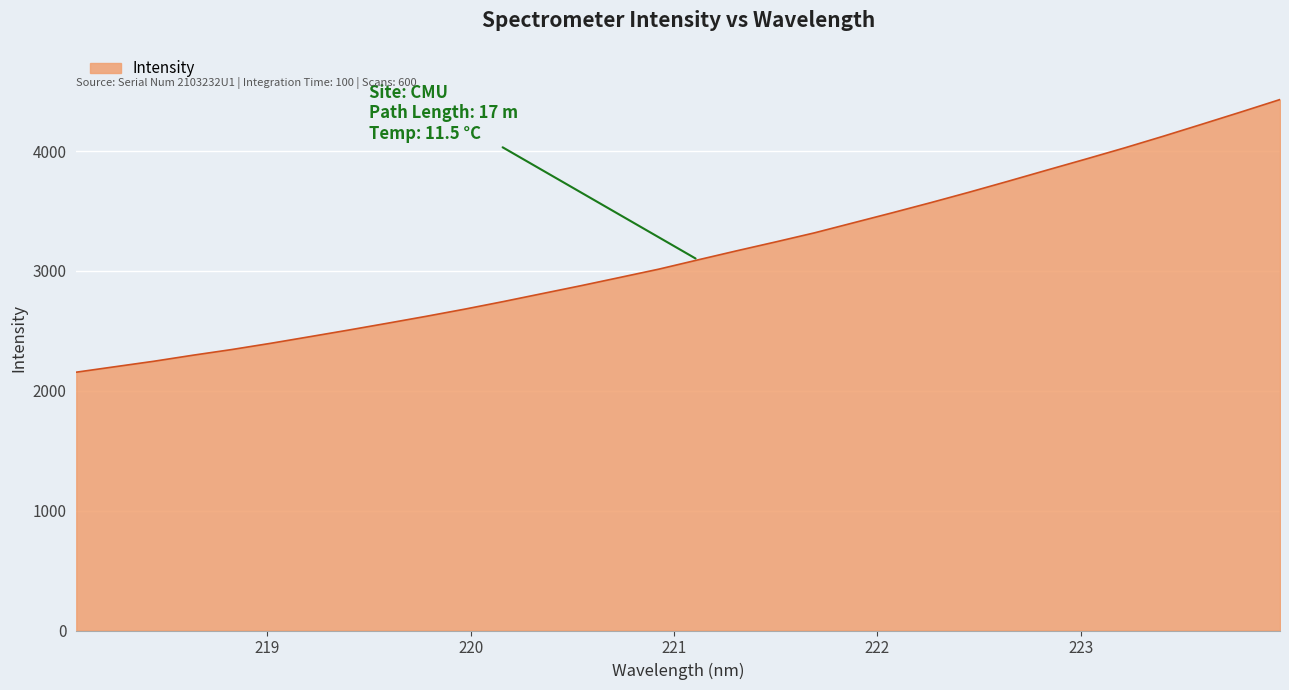

How many distinct data groups are displayed?

1